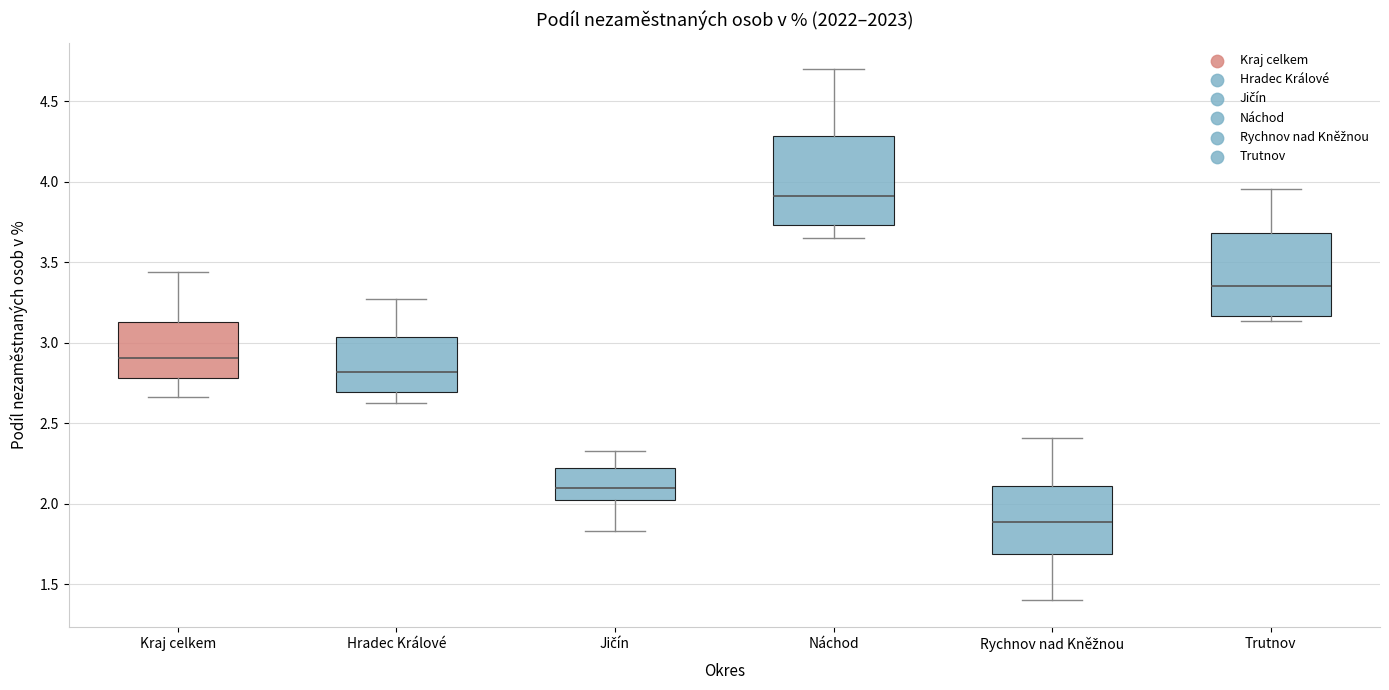

Reading left to right, transcribe this box plot: for each box, give where its median line is, the range the box spans, and where its two whiskers end, as read against the y-axis. The values are not printed on the chart, so give them approximately, as read against the axis.

Kraj celkem: median 2.90, box 2.80 to 3.15, whiskers 2.65 to 3.45
Hradec Králové: median 2.80, box 2.70 to 3.05, whiskers 2.60 to 3.25
Jičín: median 2.10, box 2.05 to 2.20, whiskers 1.85 to 2.35
Náchod: median 3.90, box 3.75 to 4.30, whiskers 3.65 to 4.70
Rychnov nad Kněžnou: median 1.90, box 1.70 to 2.10, whiskers 1.40 to 2.40
Trutnov: median 3.35, box 3.15 to 3.70, whiskers 3.15 (just below the box's lower edge) to 3.95